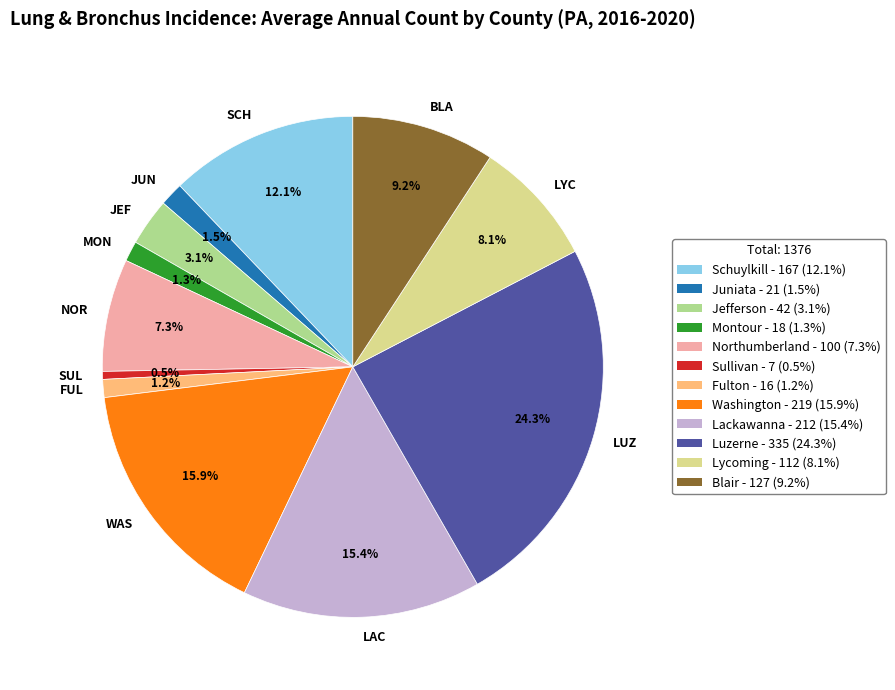

Which slice is the smallest?

SUL